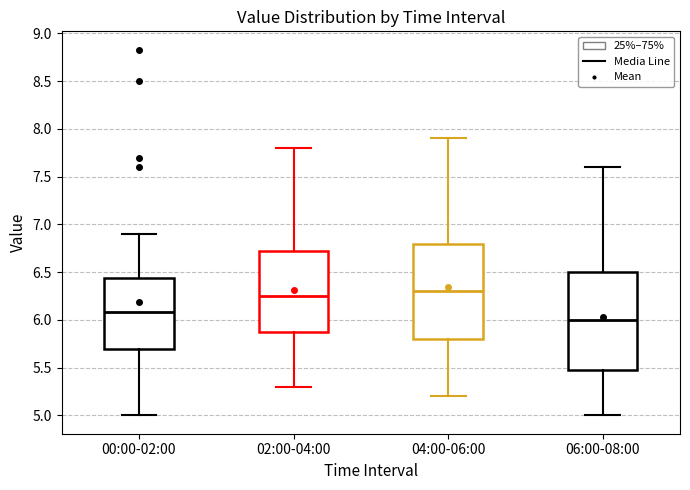

Which box has the lowest median line?

06:00-08:00